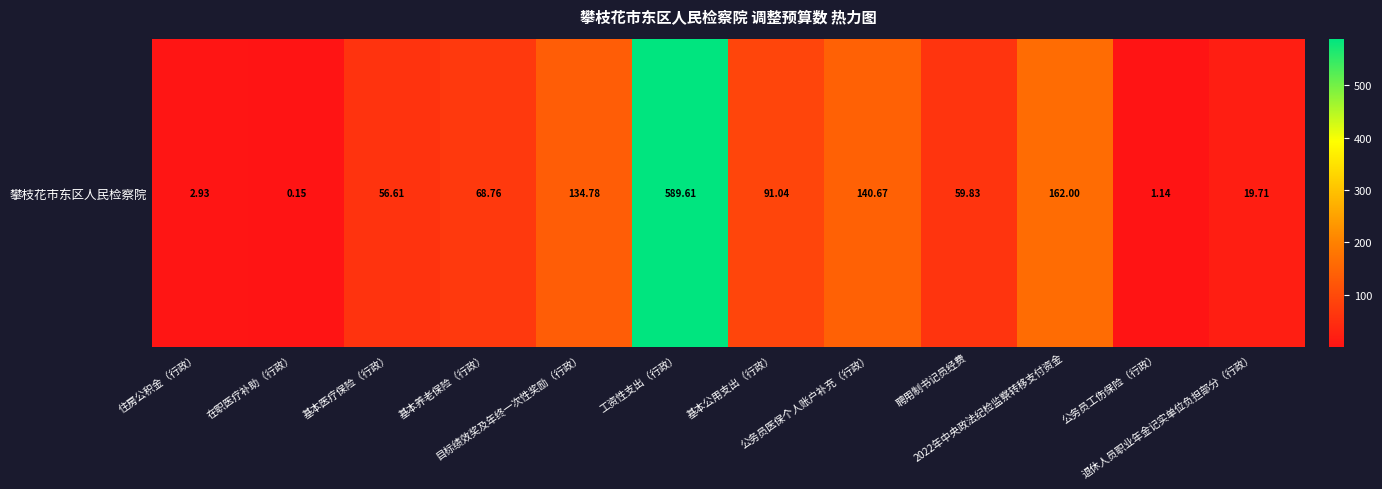

How many values exceed 68?

6